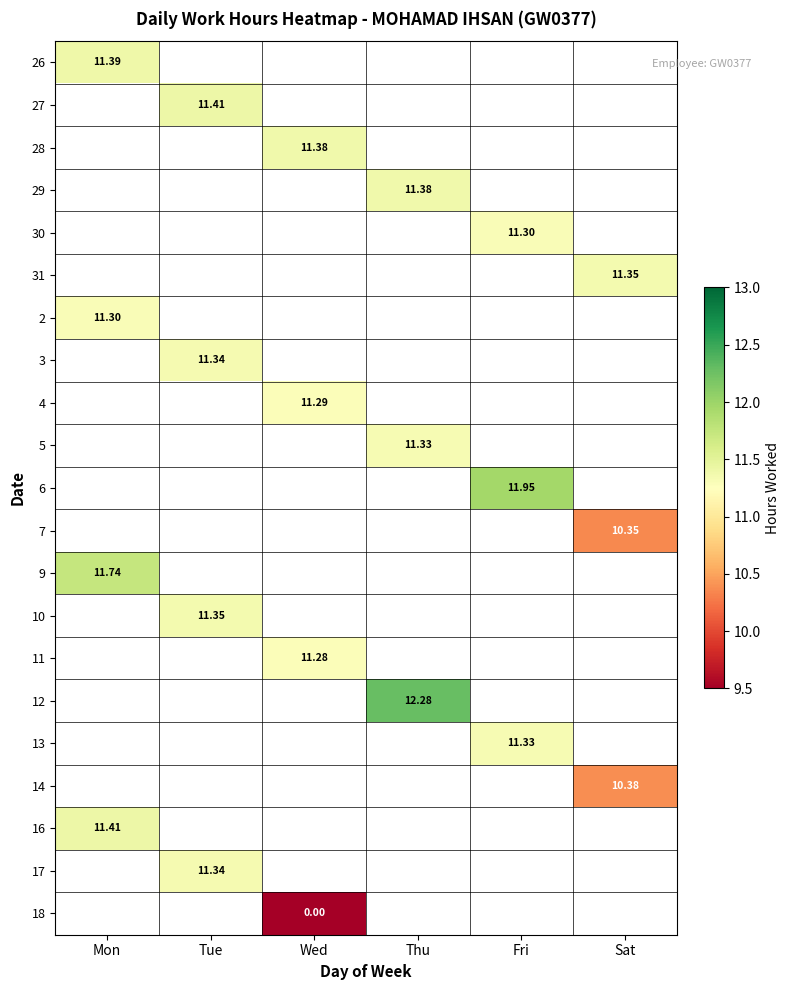

Count the number of categories in the chart.

6